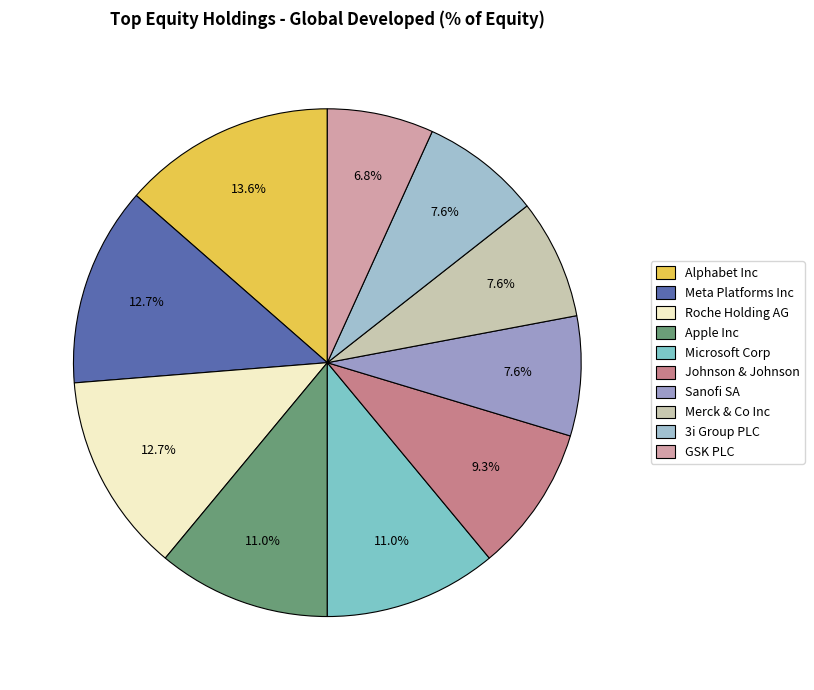

What percentage is the Sanofi SA slice, to the nearest percent?

8%